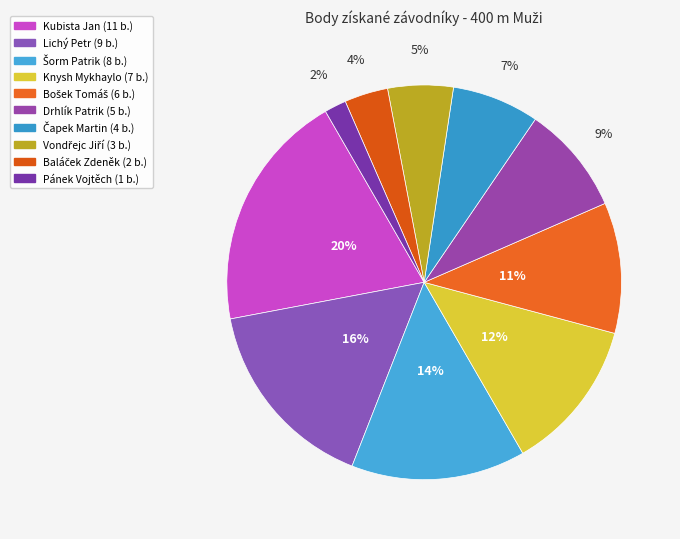

How many slices are in this pie chart?

10